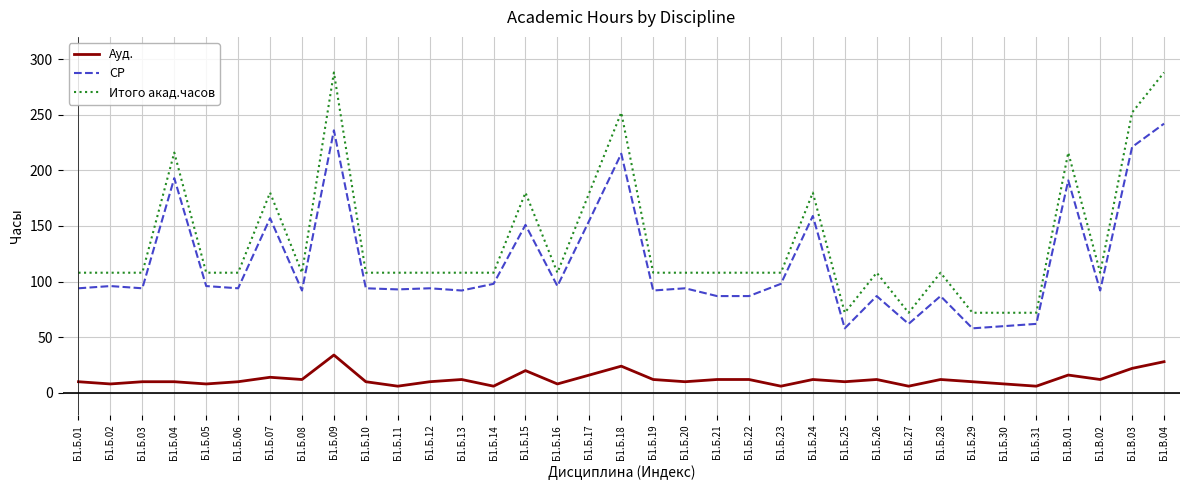

The value of СР at Б1.Б.08 is 44. True or false?

False